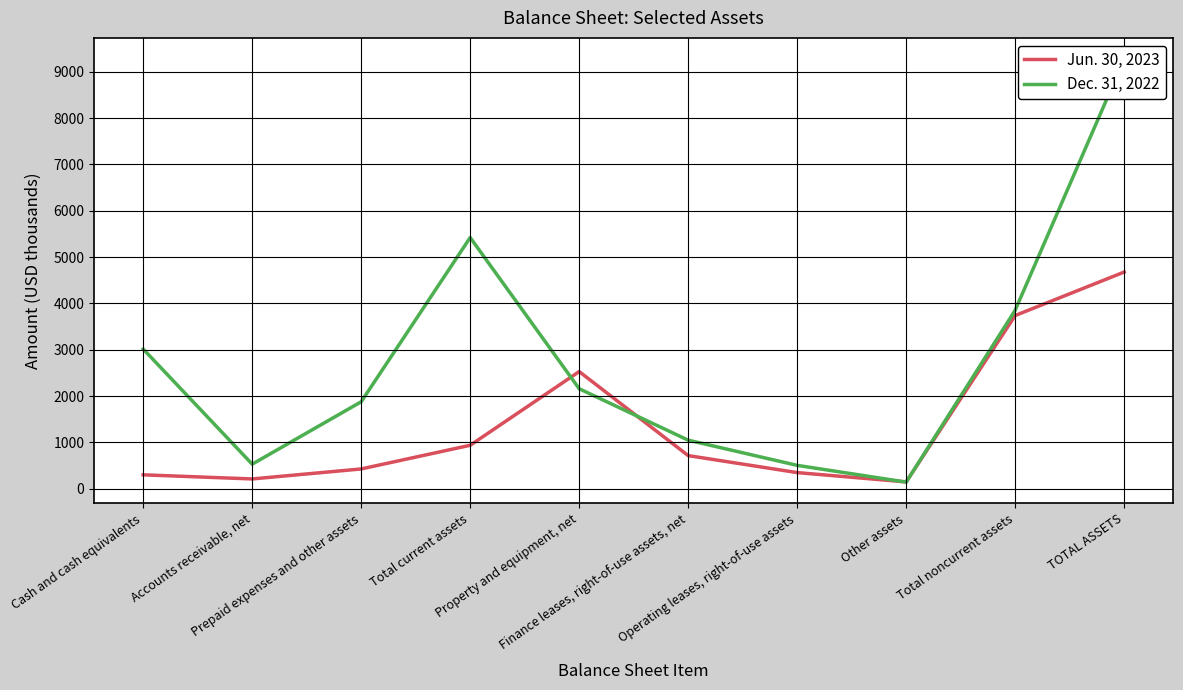

How many series are shown in this chart?

2